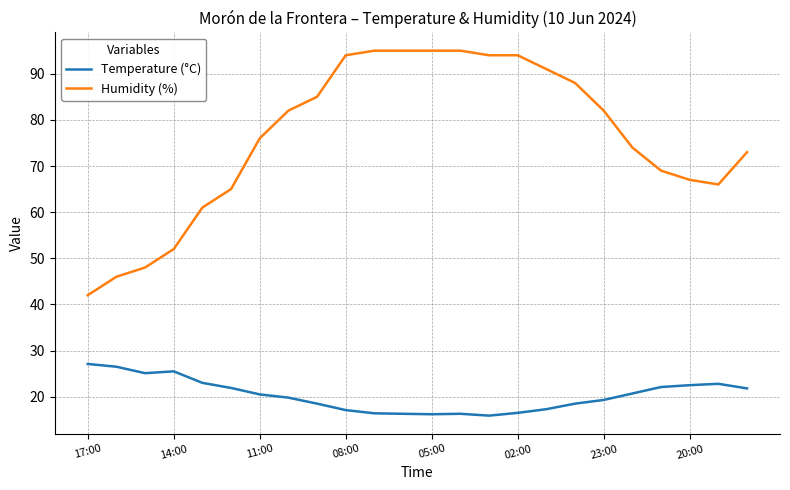

What is the greatest value displayed?

95.0